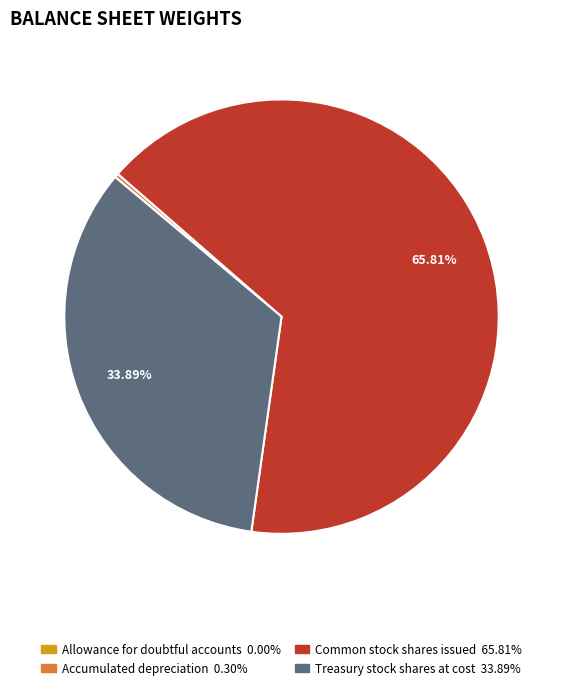

The Accumulated depreciation slice represents 0% of the pie. True or false?

True